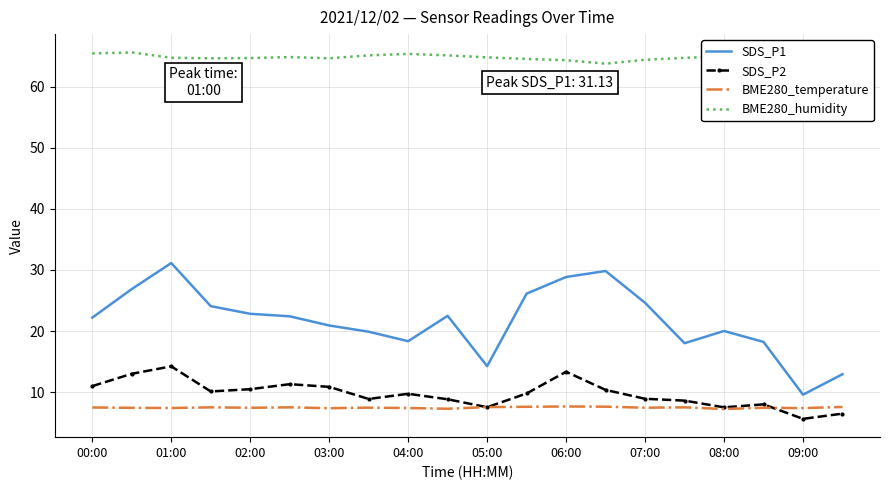

What is the highest value of the BME280_humidity series?

65.6